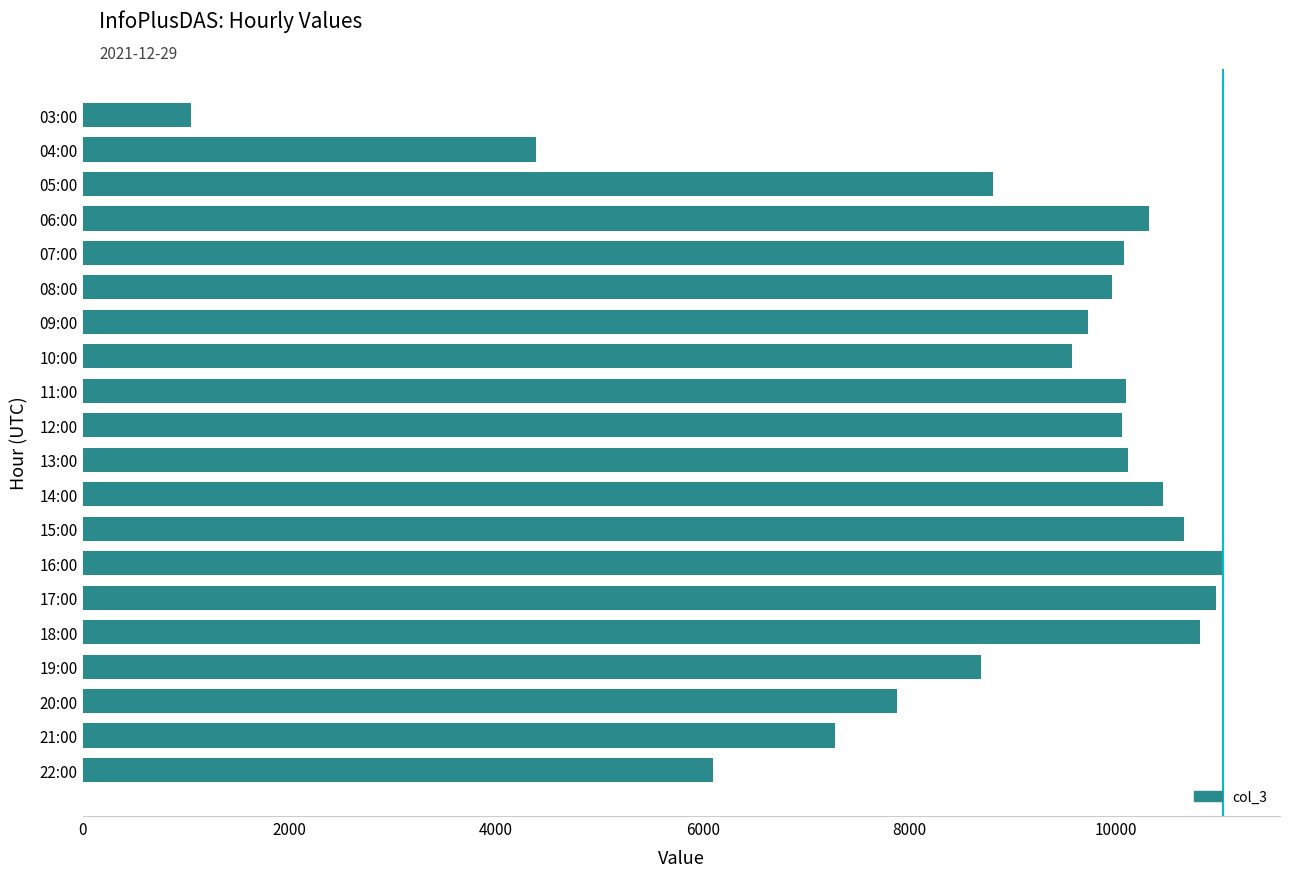

What value does the data have at 11:00?

10090